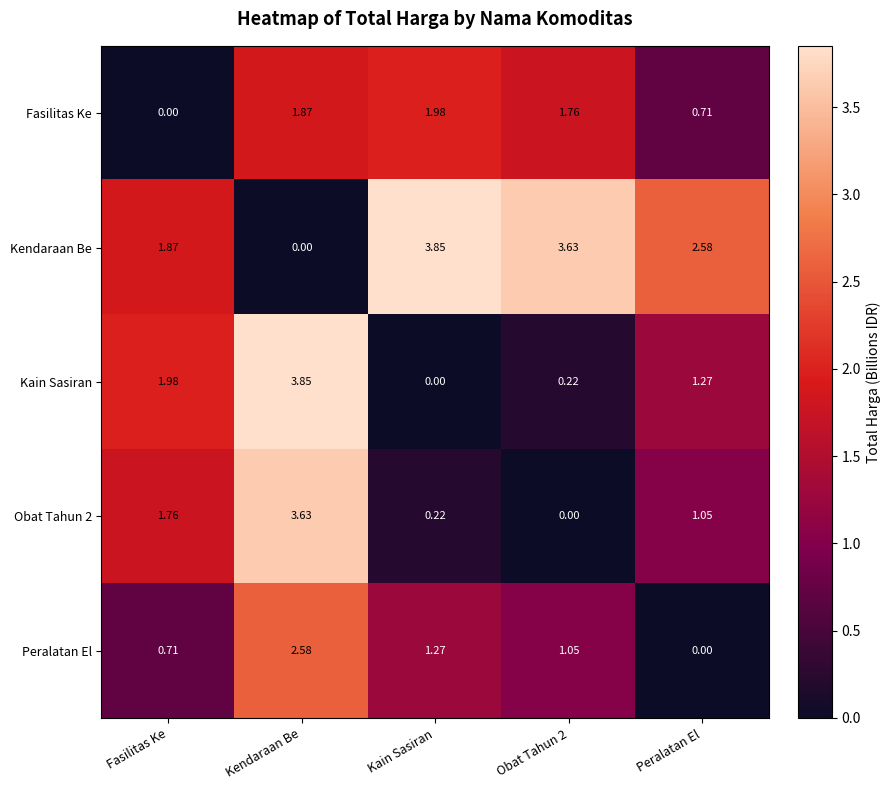

At which label does Obat Tahun 2 first exceed 1?

Fasilitas Ke